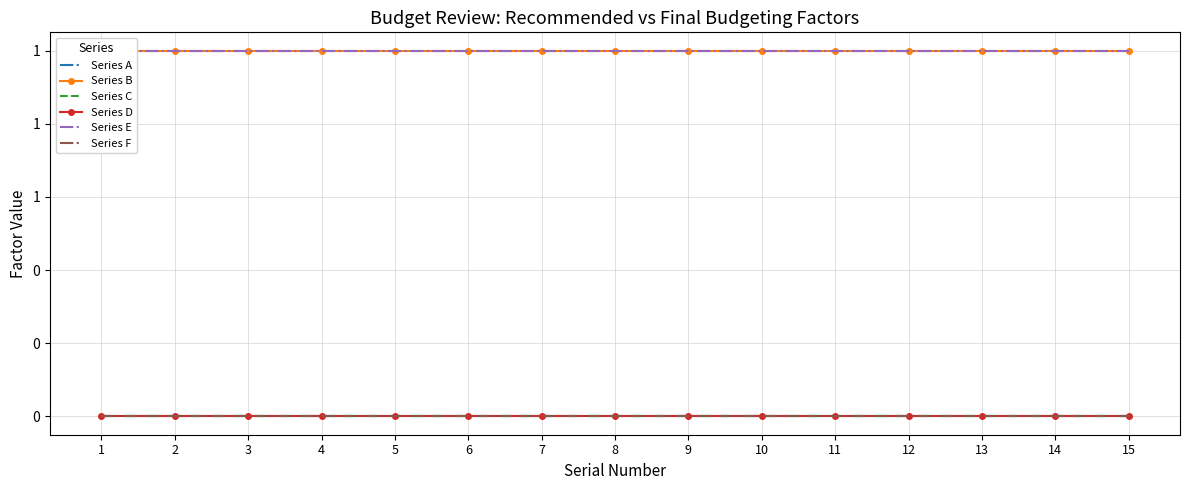

At how many categories does at least one series exceed 0?

15